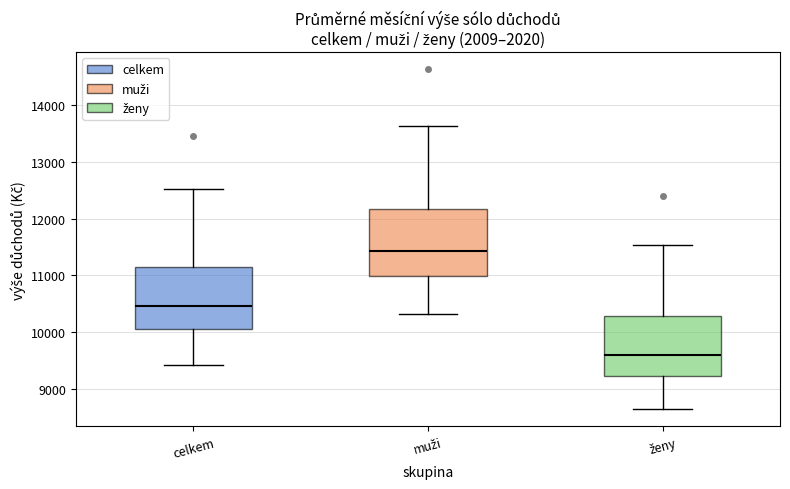

Which box's median line is the highest?

muži